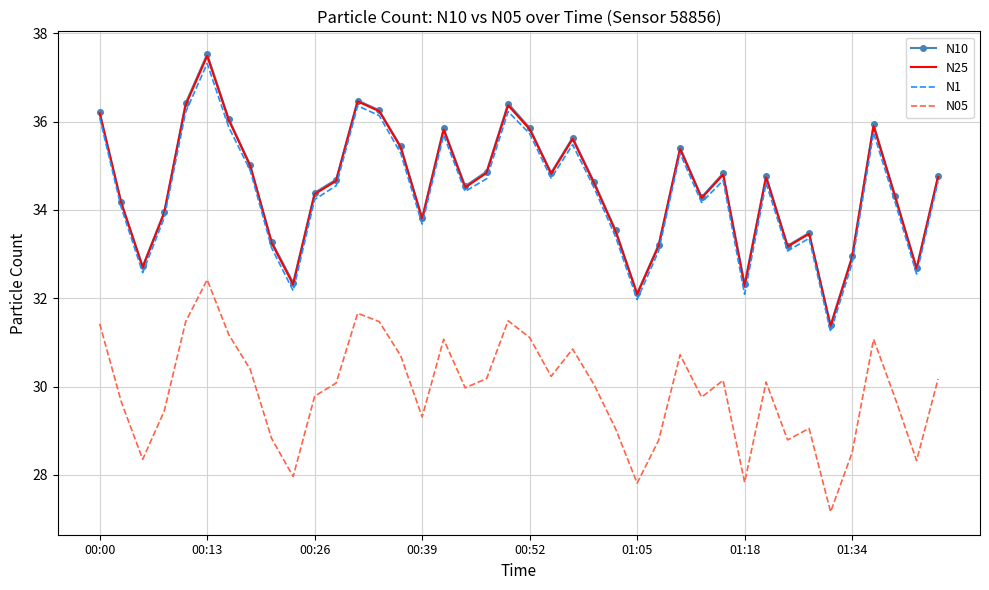

True or false: N10 and N05 cross at least once.

False